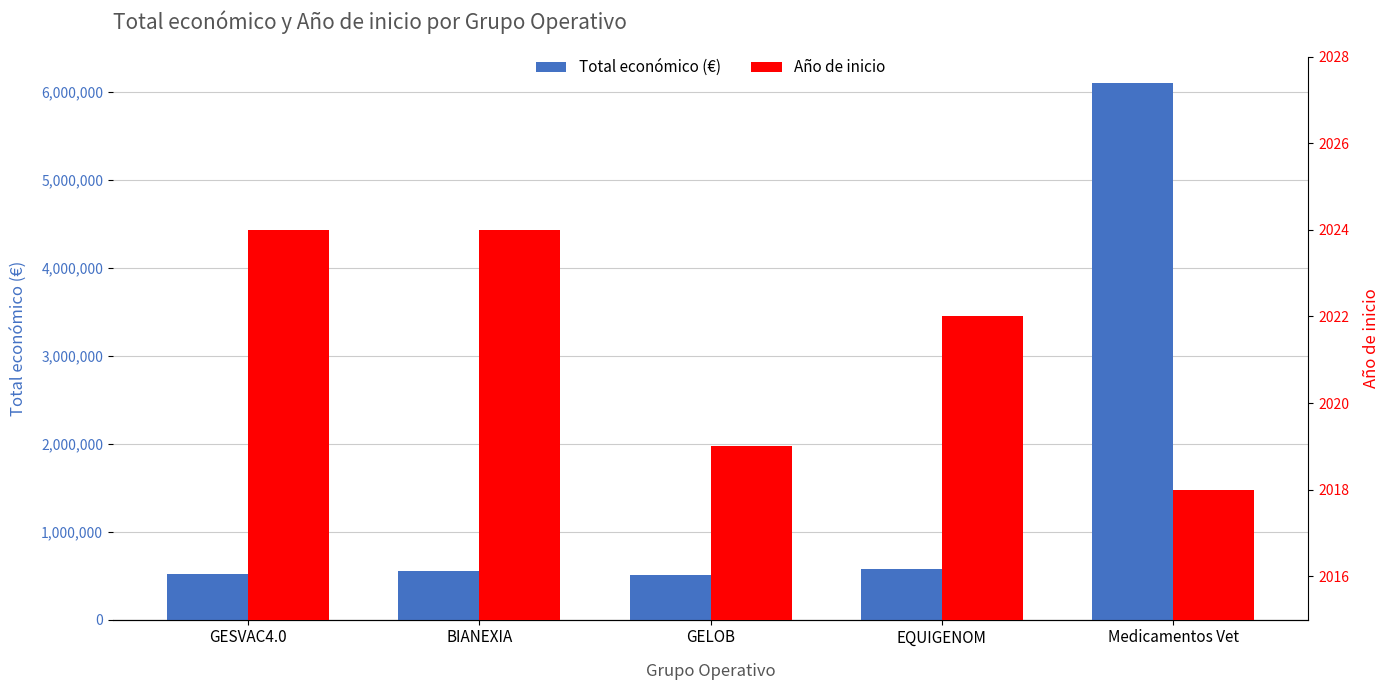

What are all the series names shown in the legend?

Total económico (€), Año de inicio